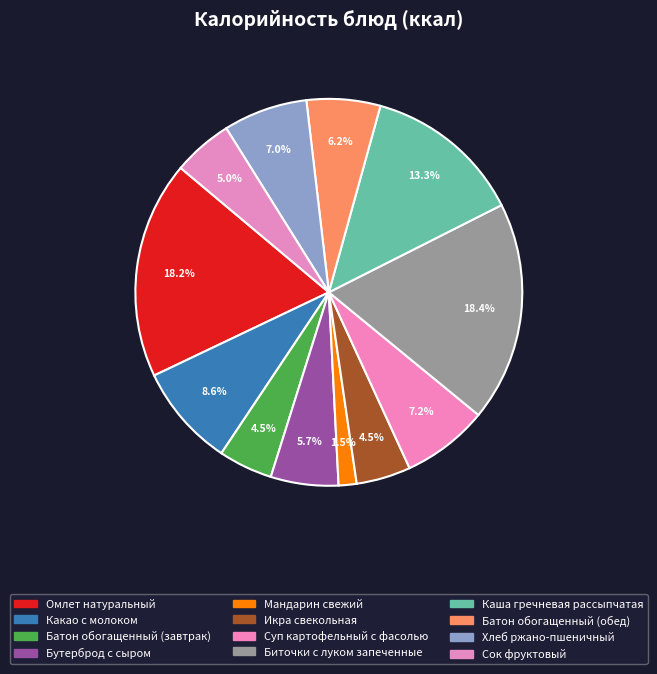

To the nearest percent, what is the average slice percentage?

8%